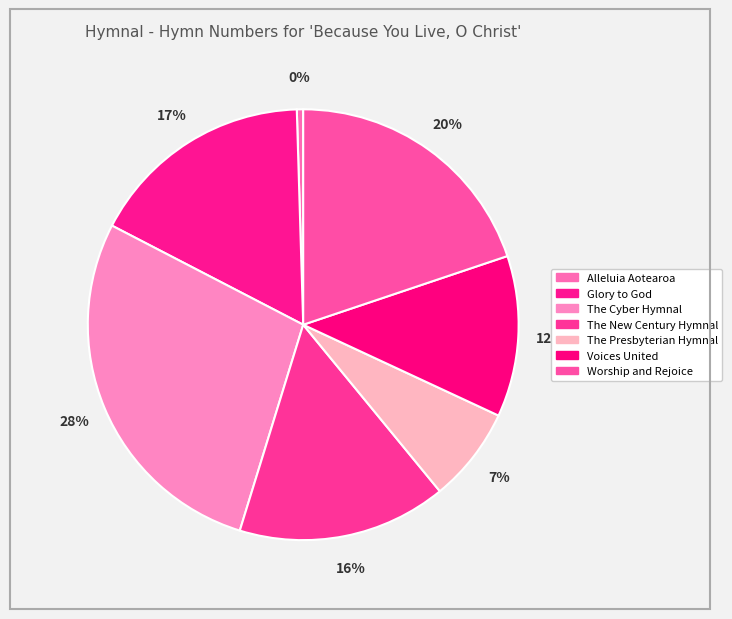

The Alleluia Aotearoa slice represents 0% of the pie. True or false?

True